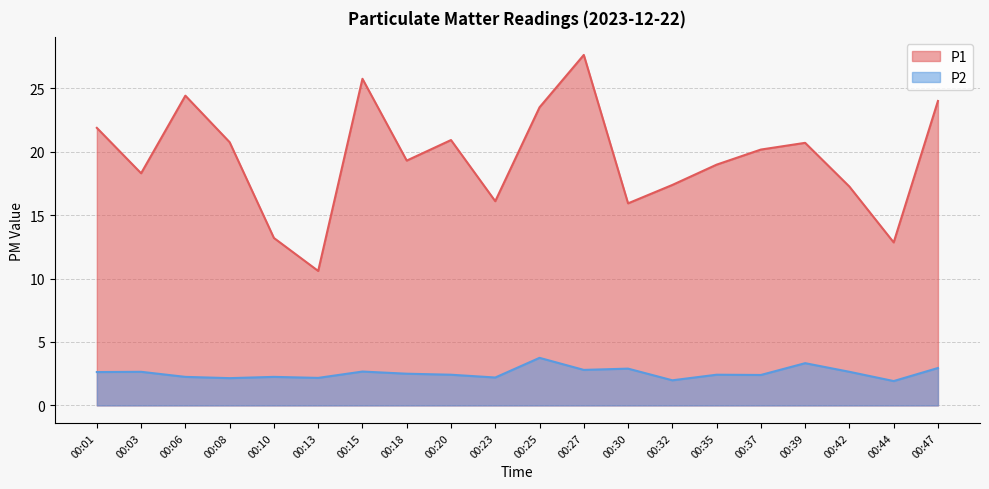

True or false: P1 has a value of 19.0 at 00:35.

True